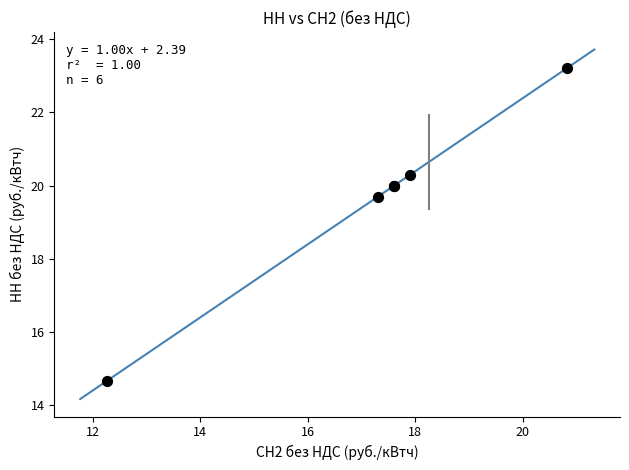

What Y value in the scatter plot is closest to 18?

19.7